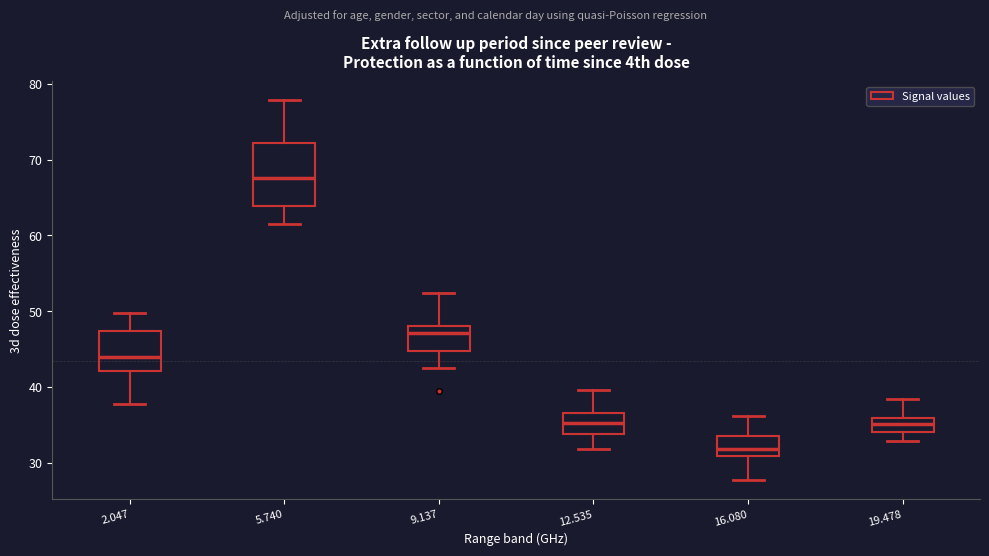

Where is the upper edge of the box at x = 9.137 on the y-axis? The values are not printed on the chart, so give them approximately, as read against the axis.

48